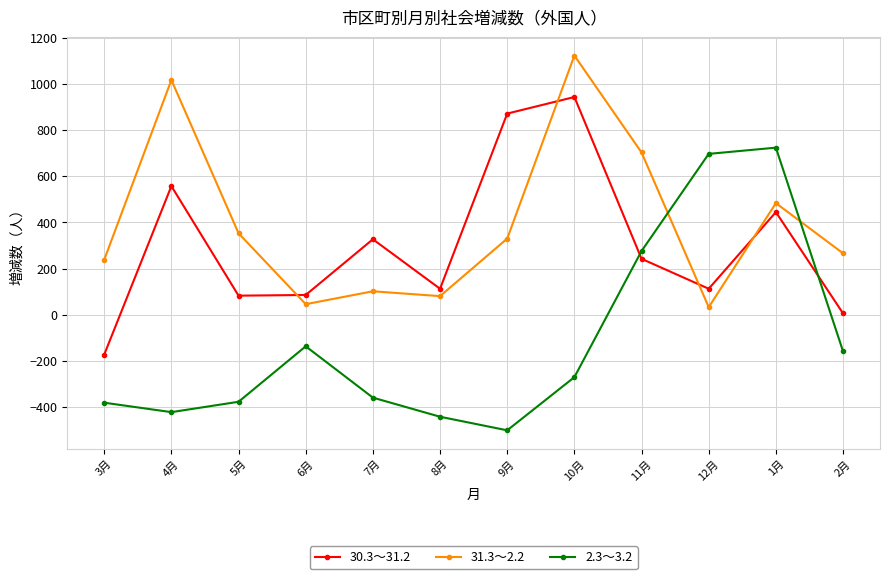

Which series has the largest total across all categories?

31.3～2.2